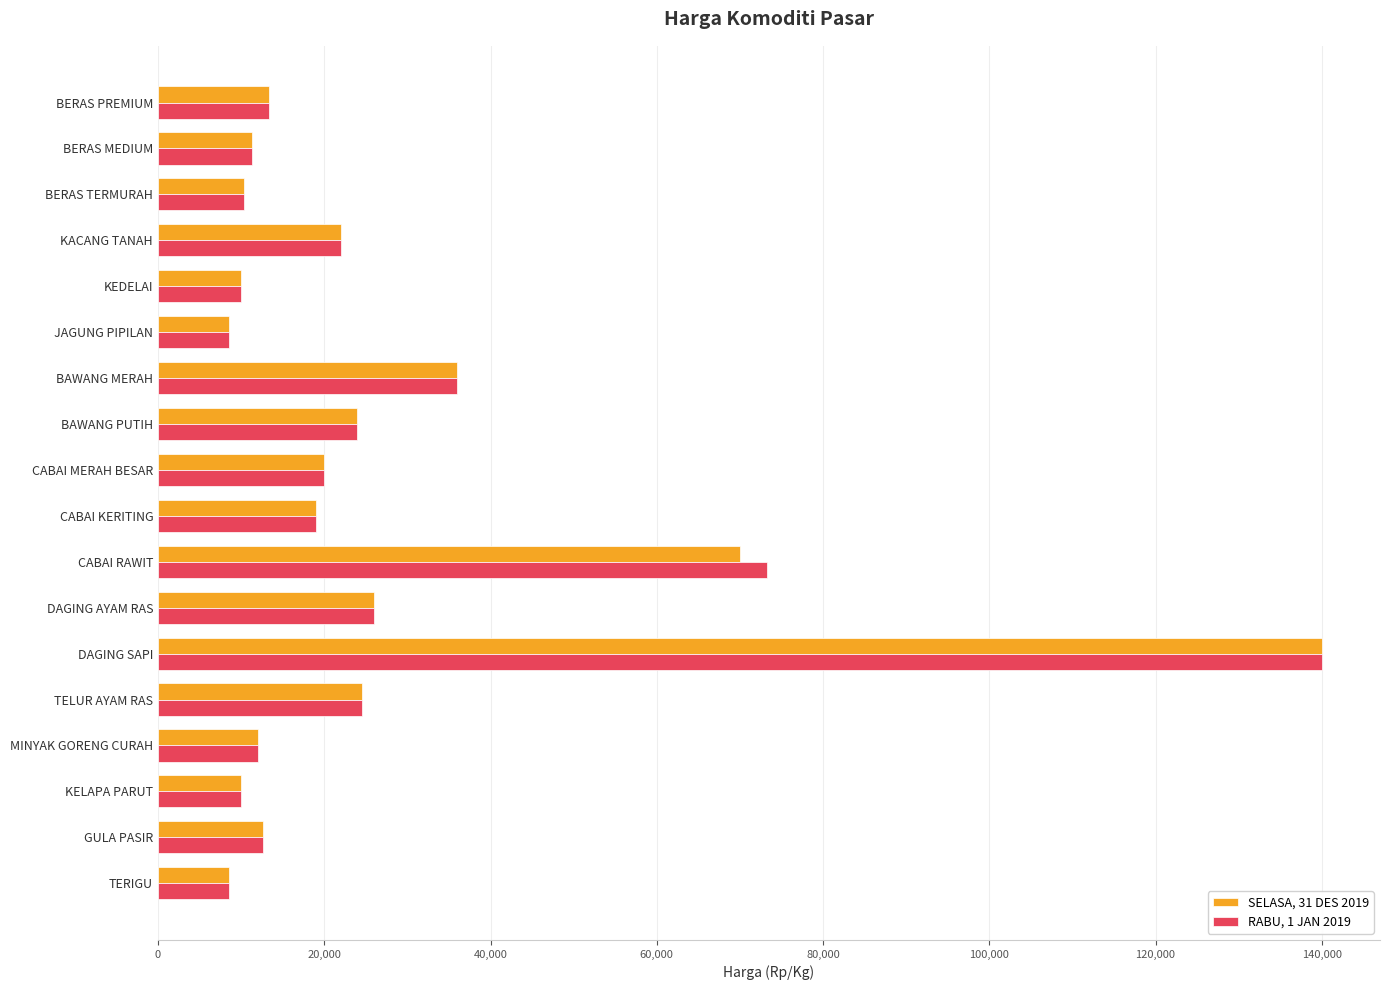

Is it true that SELASA, 31 DES 2019 equals 5278 at BERAS MEDIUM?

False